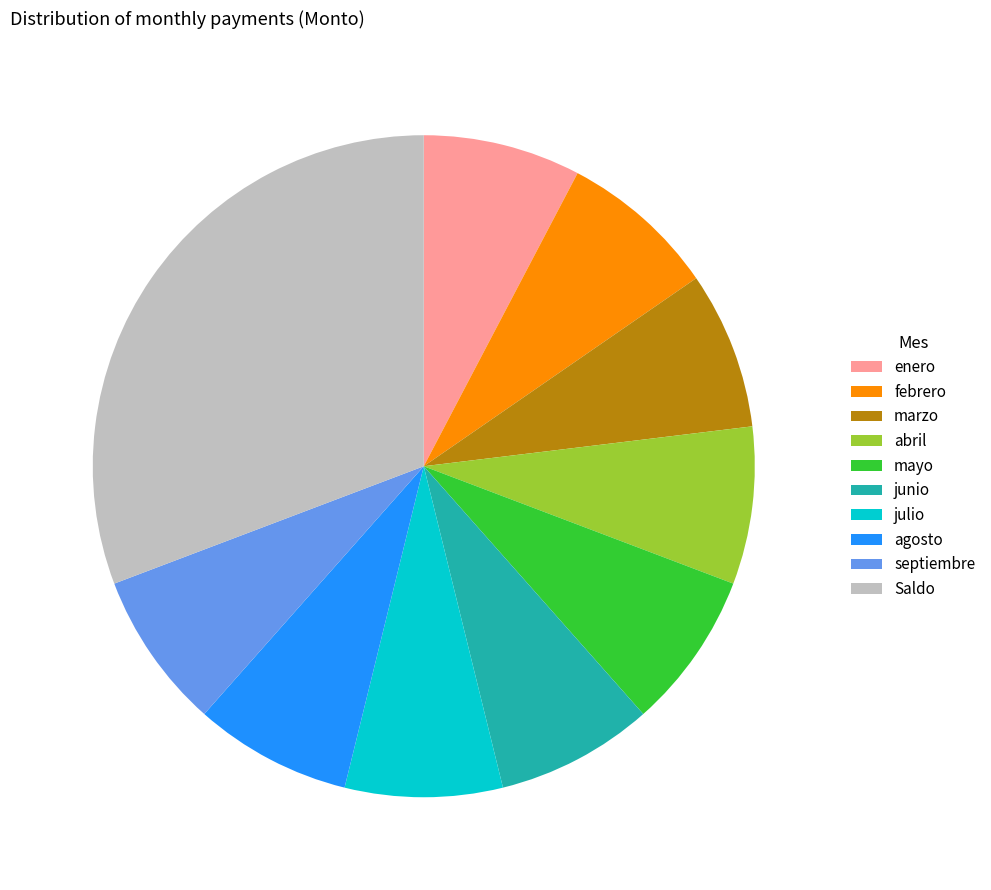

Is the sum of Saldo and julio greater than half?

No